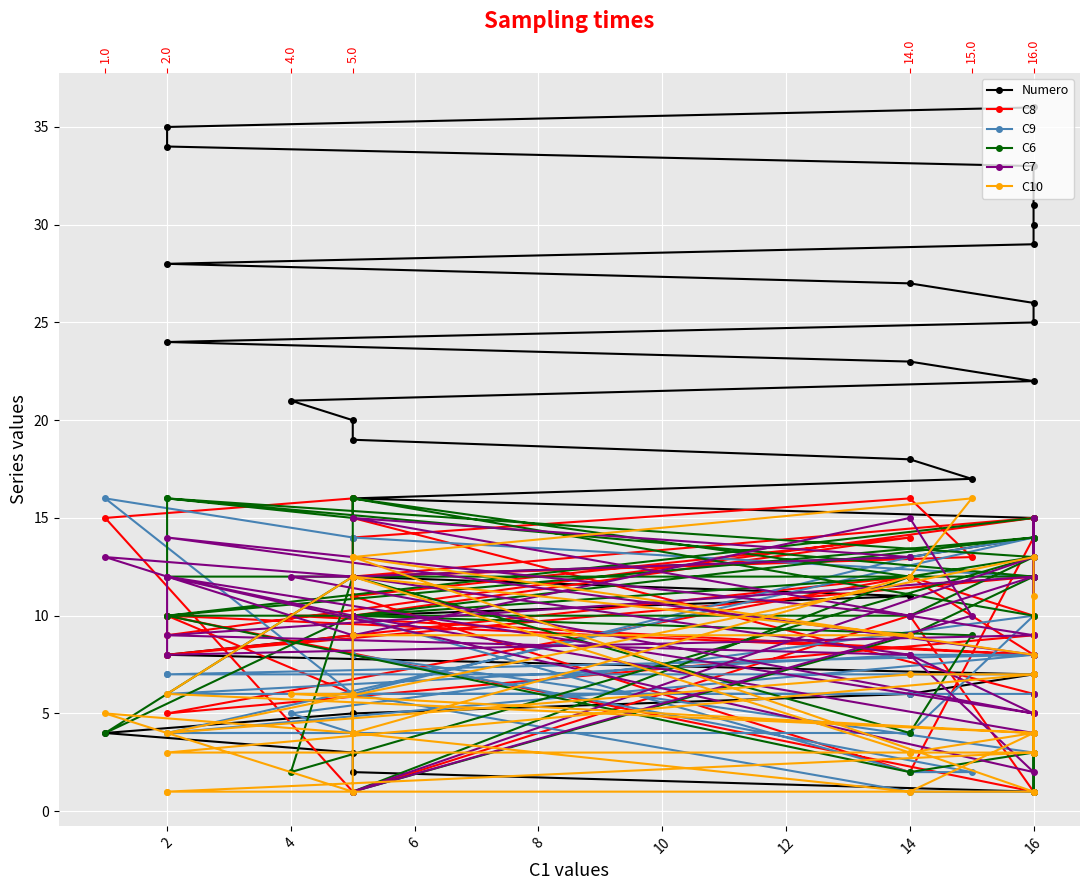

What is the difference between the highest and lowest values at 16?

11